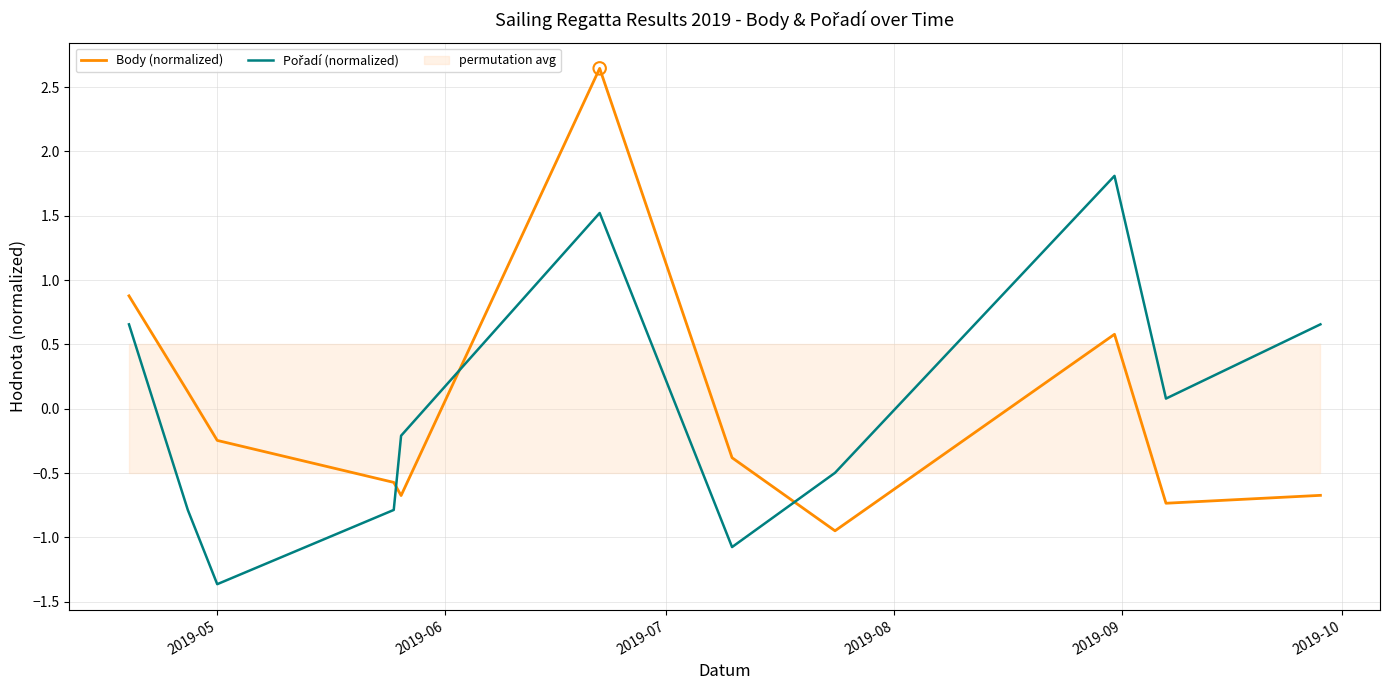

What is the total value across all series at 2019-08?

-1.4